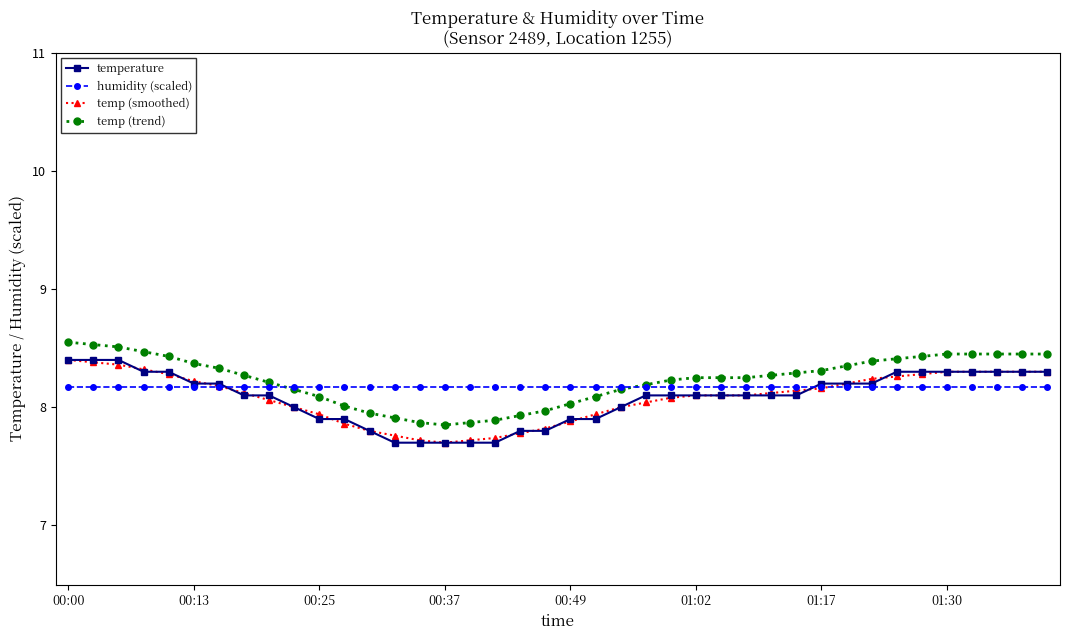

True or false: temperature and temp (trend) intersect in this chart.

False